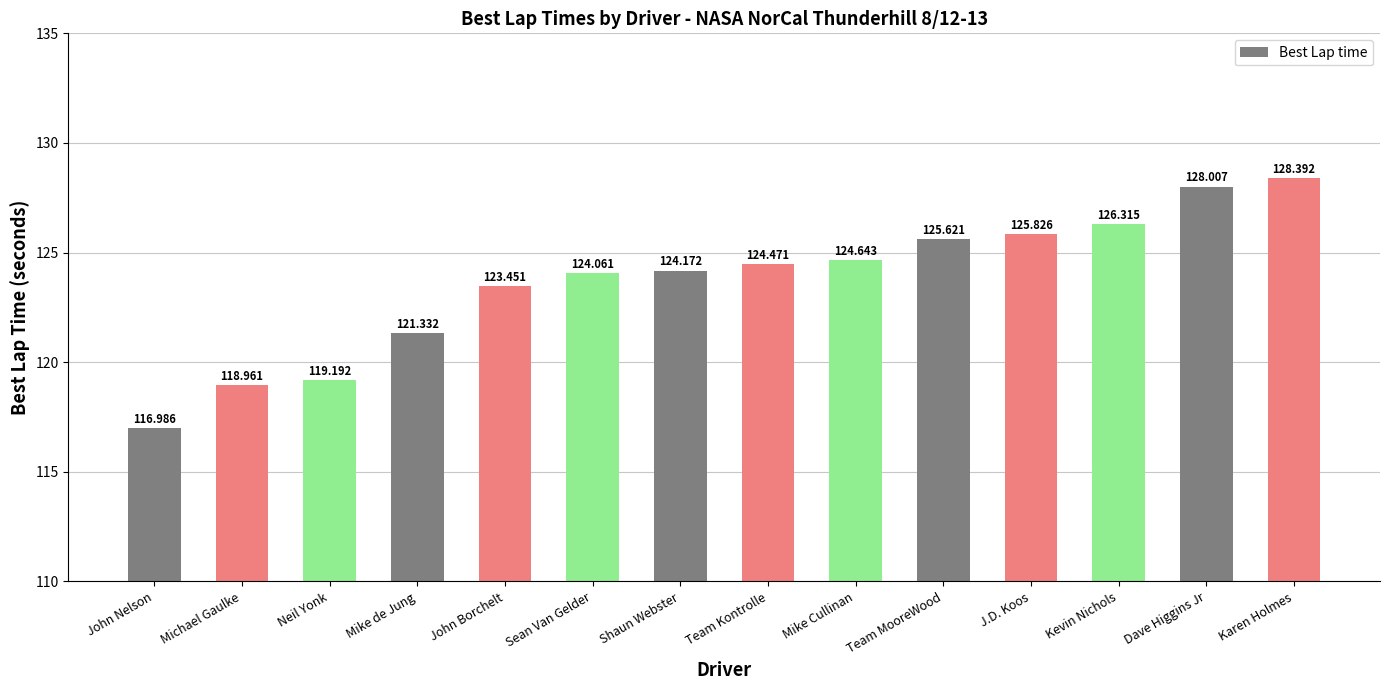

What is the sum of all values?

1731.4